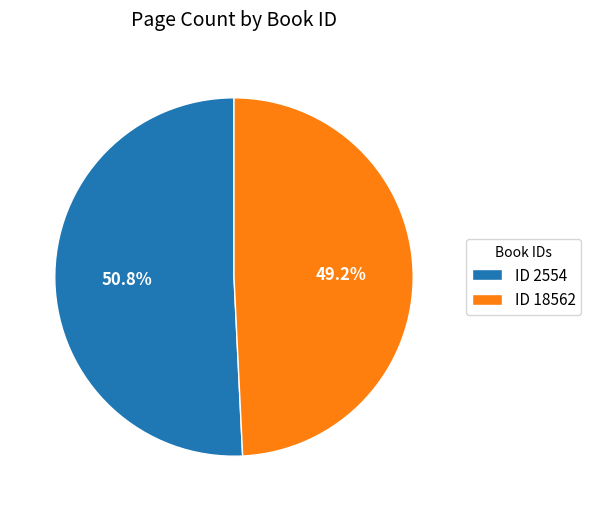

Which has a higher value, ID 2554 or ID 18562?

ID 2554